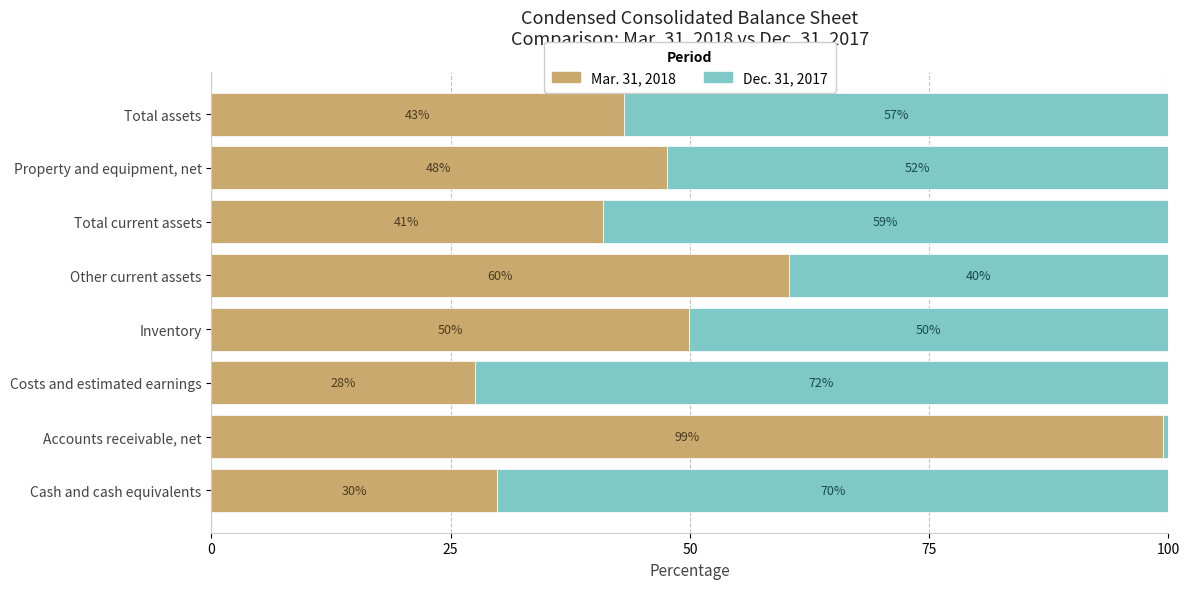

What are all the series names shown in the legend?

Mar. 31, 2018, Dec. 31, 2017